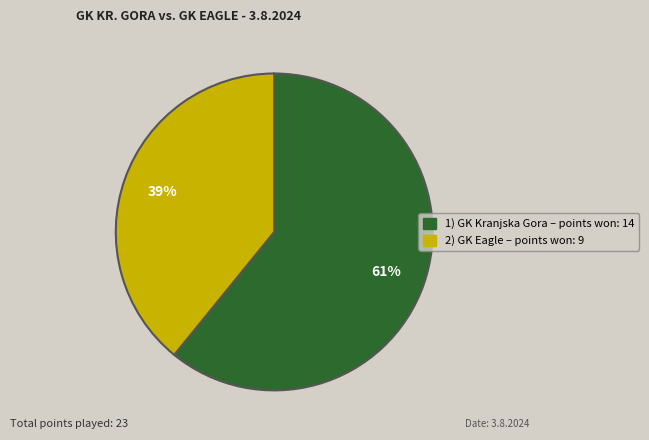

Does any single category account for the majority?

Yes